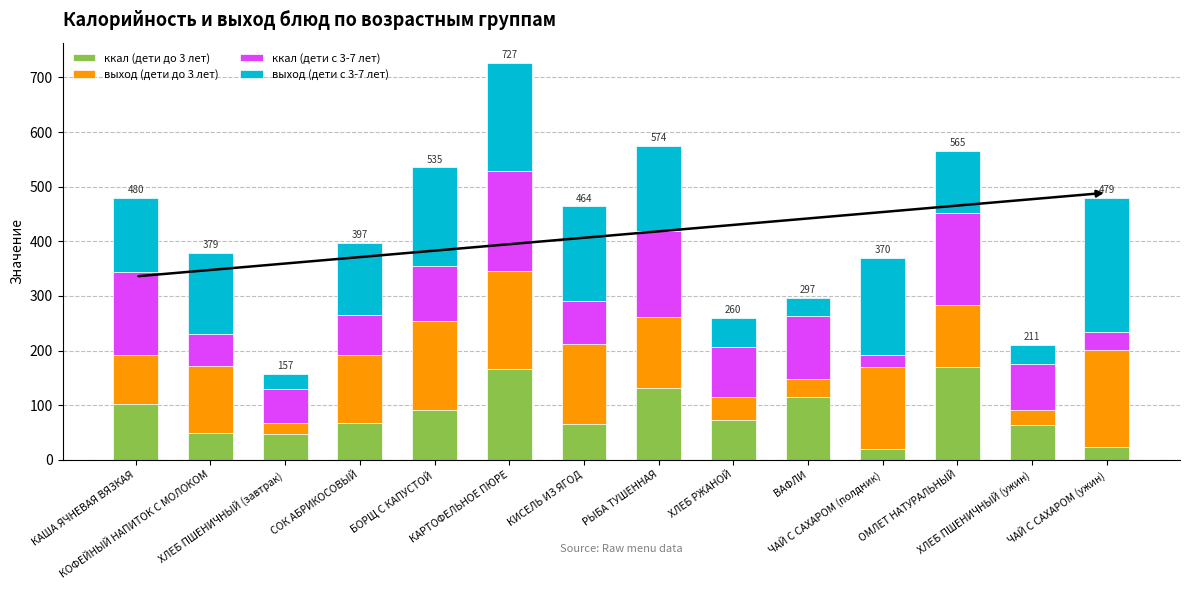

What is the minimum value for ккал (дети до 3 лет)?

19.6